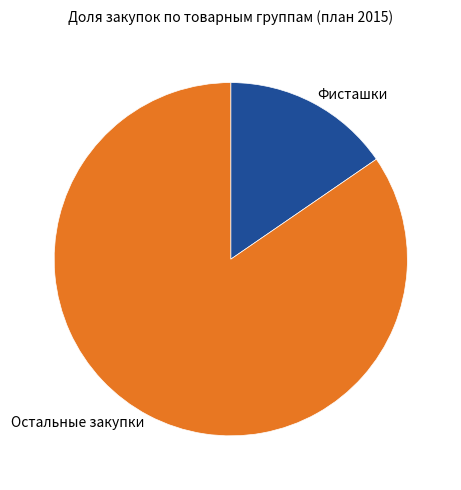

Is there a majority slice in this chart?

Yes